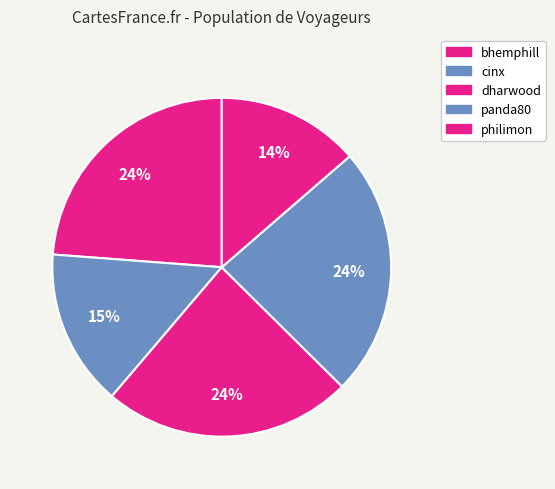

True or false: cinx accounts for 15% of the total.

True